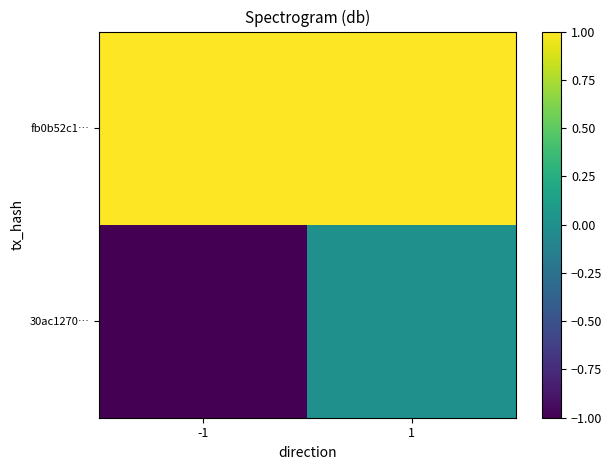

Reading left to right, what are all the values shown in this chart?

30ac1270…: -1=-1	1=0
fb0b52c1…: -1=1	1=1